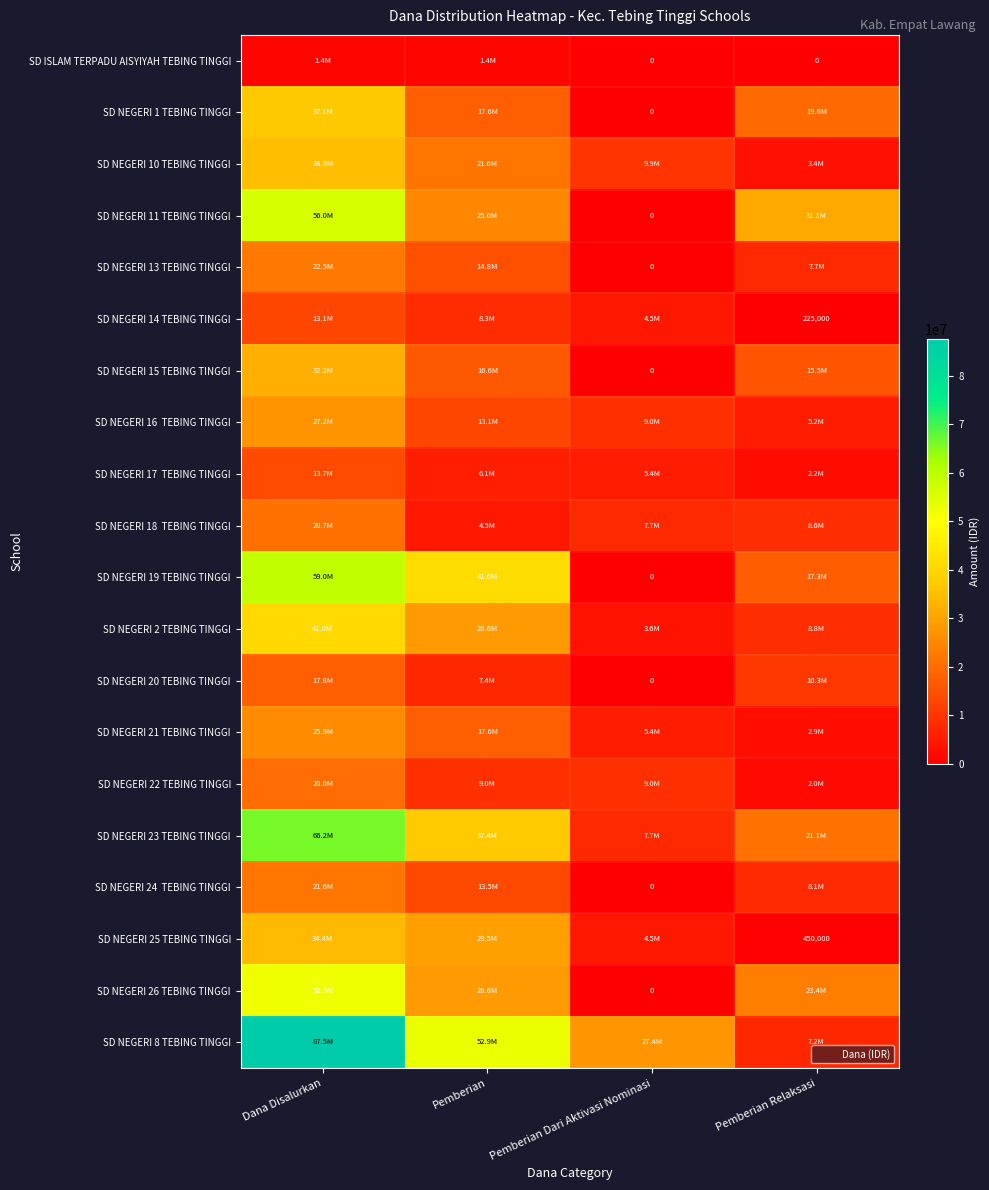

At which label does SD NEGERI 8 TEBING TINGGI first exceed 52875000?

Dana Disalurkan